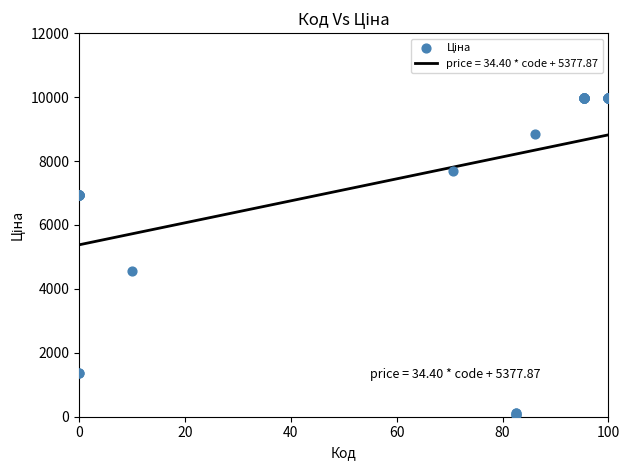

What Y value in the scatter plot is closest to 5016?

4561.9